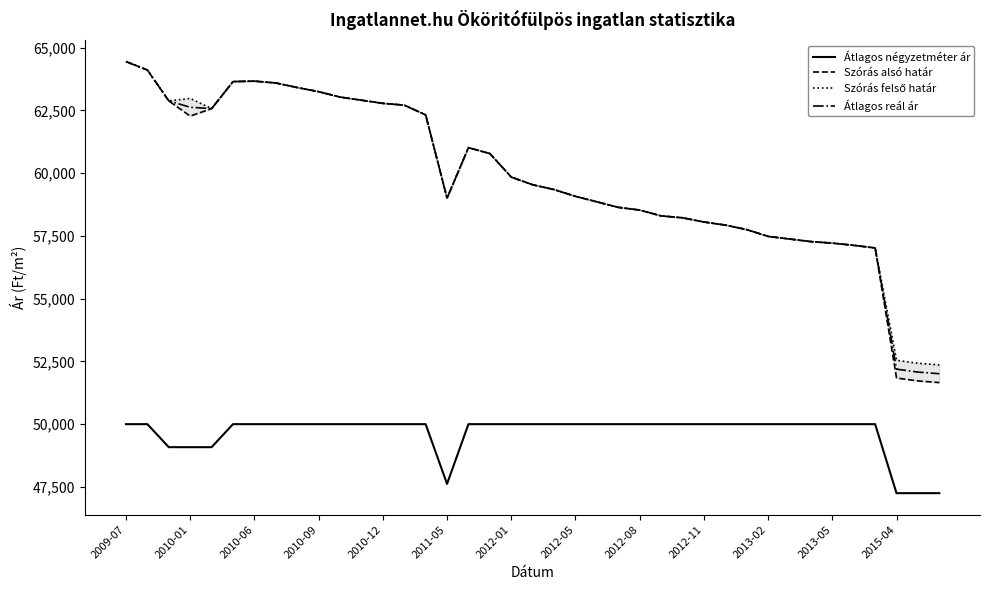

True or false: Szórás felső határ and Szórás alsó határ intersect in this chart.

False